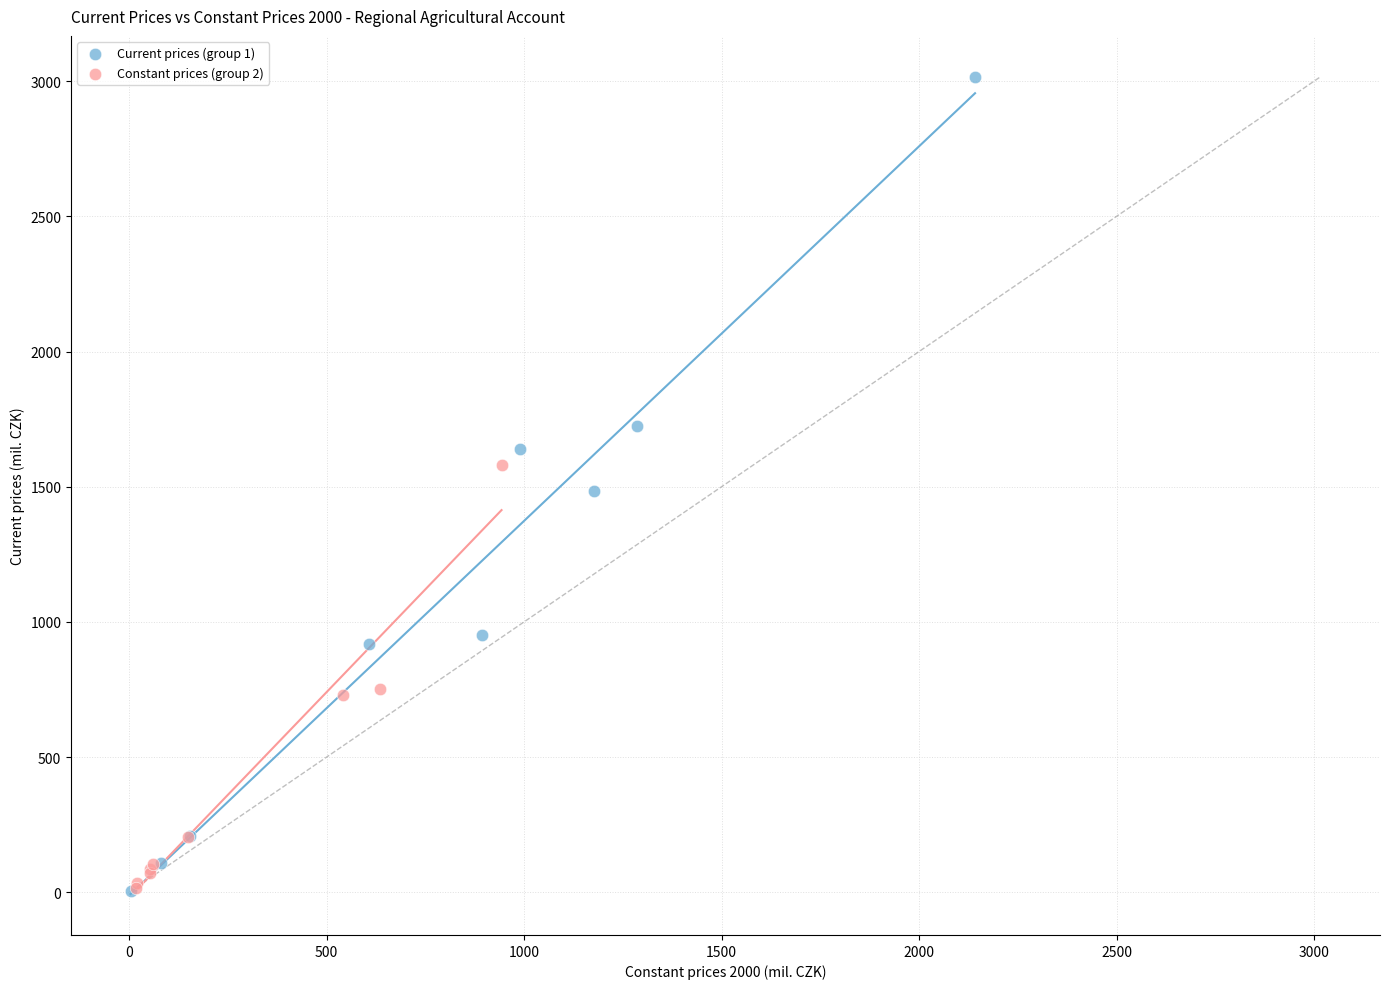

Which series has the largest Y range (max minus min)?

Current prices (group 1)